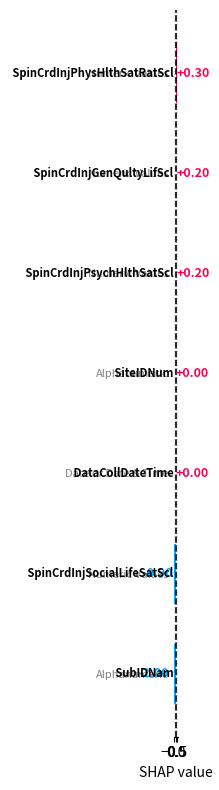

What is the sum of the values at Numeric Values and Alphanumeric?

-1.8